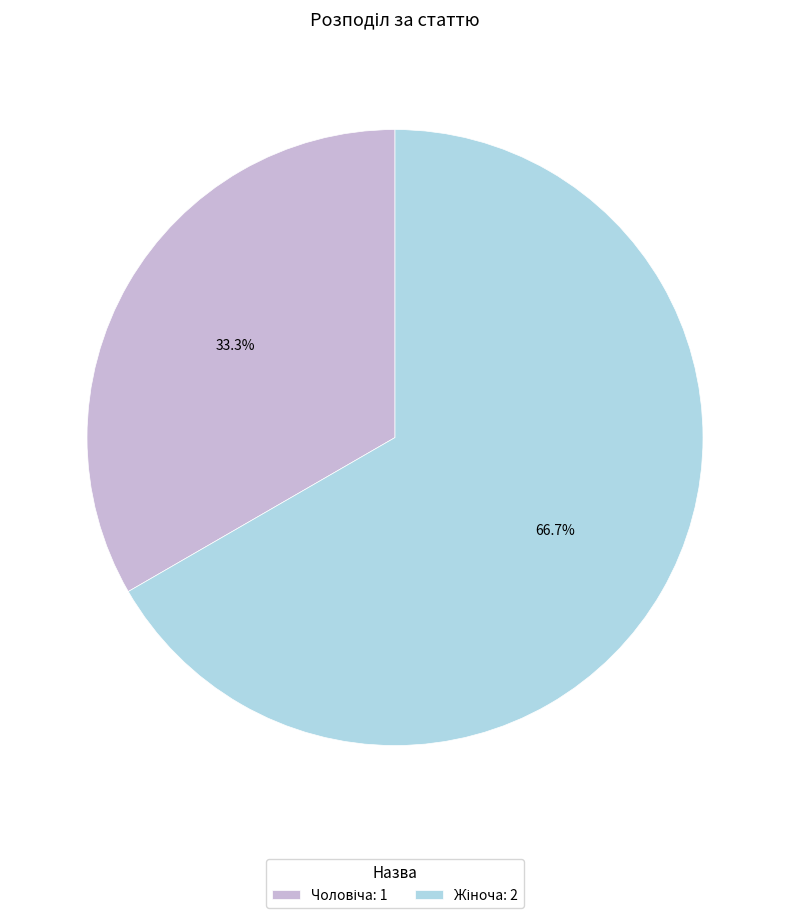

Is there any slice that represents more than half of the pie?

Yes